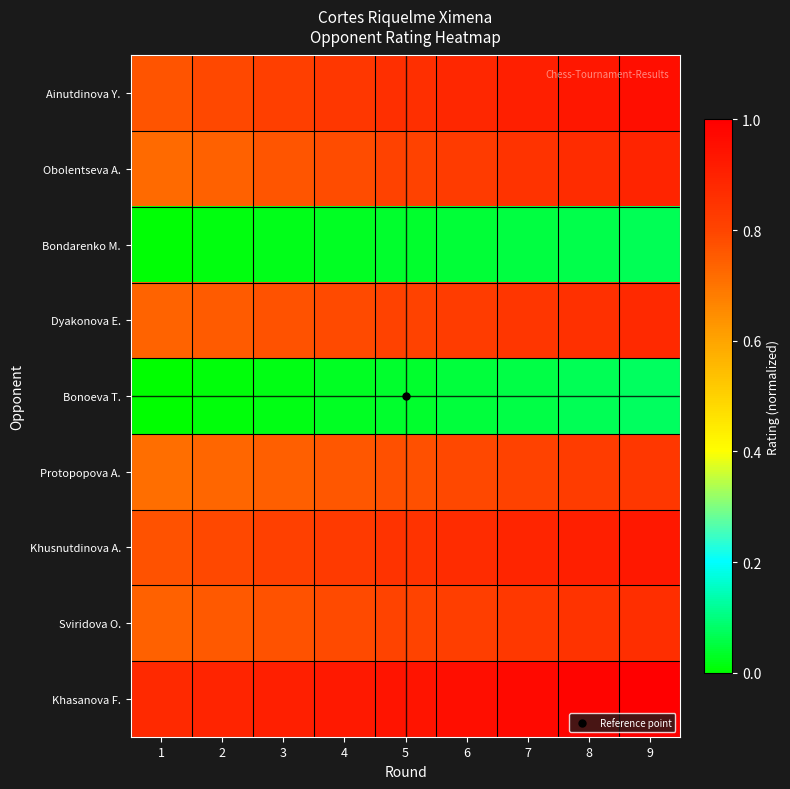

Reading left to right, what are all the values shown in this chart?

Ainutdinova Y.: 1=0.8	2=0.8	3=0.8	4=0.8	5=0.9	6=0.9	7=0.9	8=0.9	9=1.0
Obolentseva A.: 1=0.7	2=0.7	3=0.8	4=0.8	5=0.8	6=0.8	7=0.8	8=0.9	9=0.9
Bondarenko M.: 1=0.0	2=0.0	3=0.0	4=0.0	5=0.0	6=0.0	7=0.1	8=0.1	9=0.1
Dyakonova E.: 1=0.7	2=0.8	3=0.8	4=0.8	5=0.8	6=0.8	7=0.8	8=0.9	9=0.9
Bonoeva T.: 1=0.0	2=0.0	3=0.0	4=0.0	5=0.0	6=0.0	7=0.1	8=0.1	9=0.1
Protopopova A.: 1=0.7	2=0.7	3=0.7	4=0.8	5=0.8	6=0.8	7=0.8	8=0.8	9=0.8
Khusnutdinova A.: 1=0.8	2=0.8	3=0.8	4=0.8	5=0.8	6=0.9	7=0.9	8=0.9	9=0.9
Sviridova O.: 1=0.7	2=0.8	3=0.8	4=0.8	5=0.8	6=0.8	7=0.8	8=0.9	9=0.9
Khasanova F.: 1=0.9	2=0.9	3=0.9	4=0.9	5=0.9	6=1.0	7=1.0	8=1.0	9=1.0